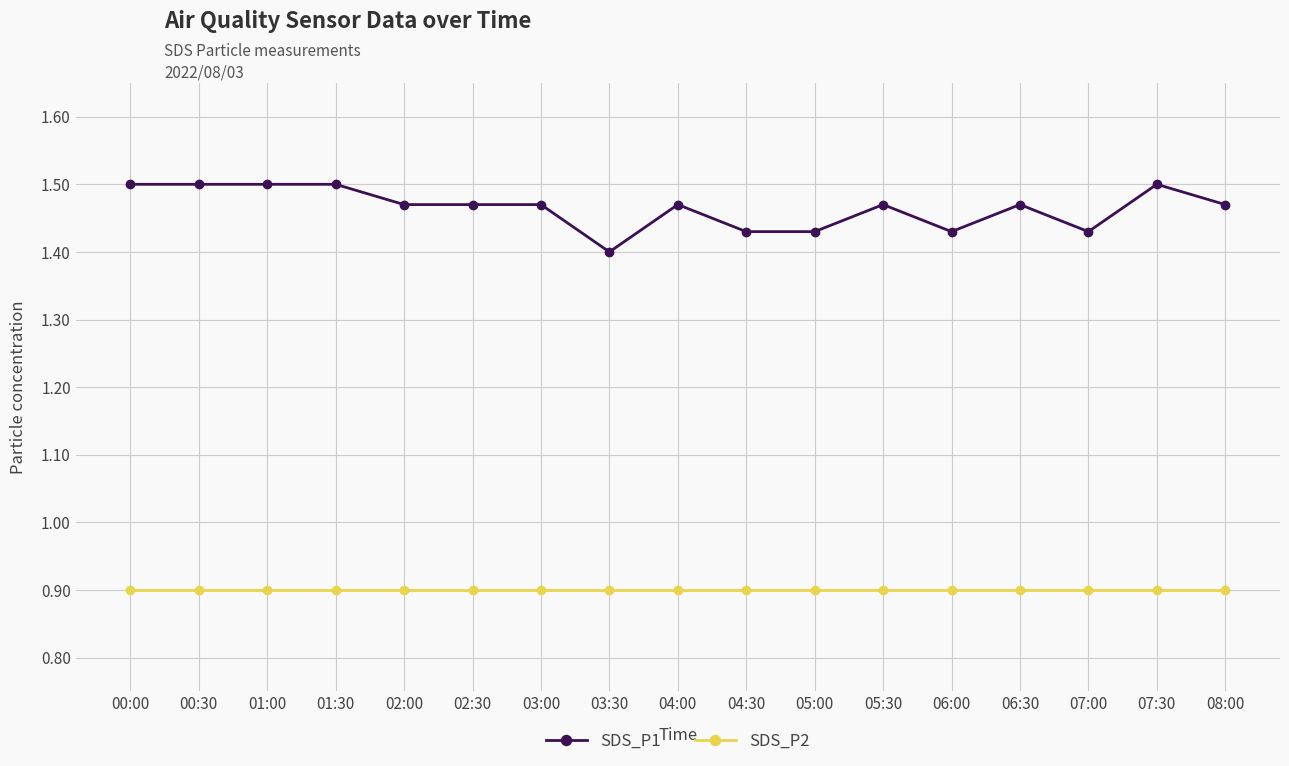

How many SDS_P1 values are between 1 and 2?

17